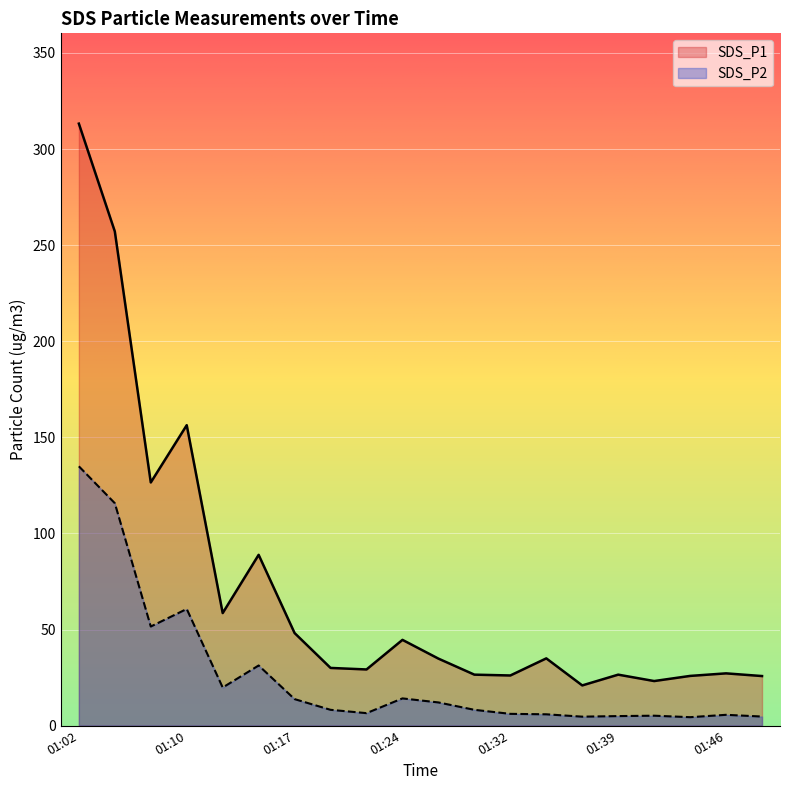

True or false: SDS_P2 and SDS_P1 cross at least once.

False